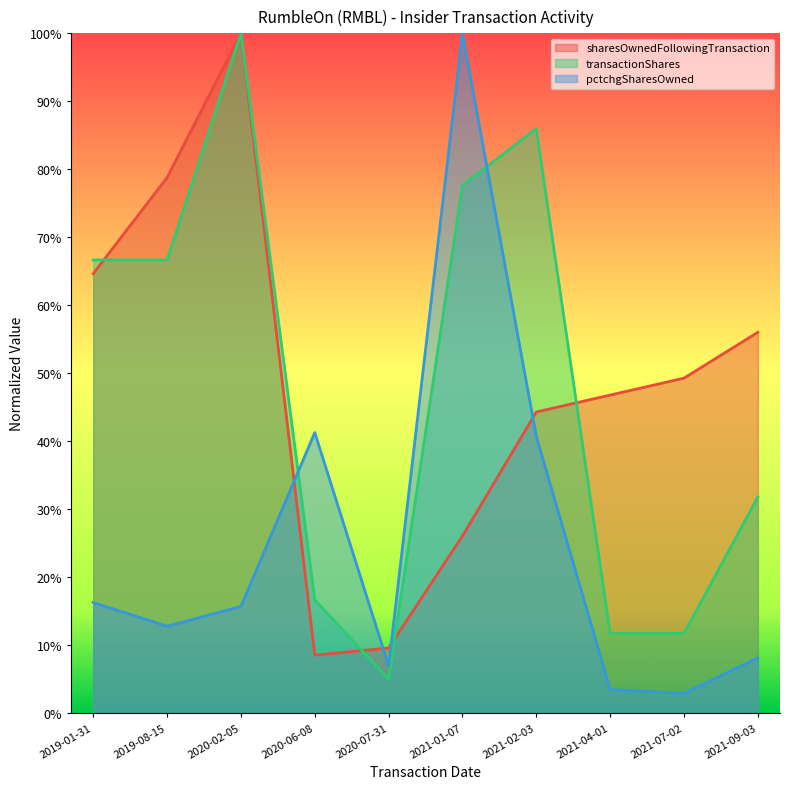

The transactionShares series shows 77.6 at 2021-01-07. True or false?

True